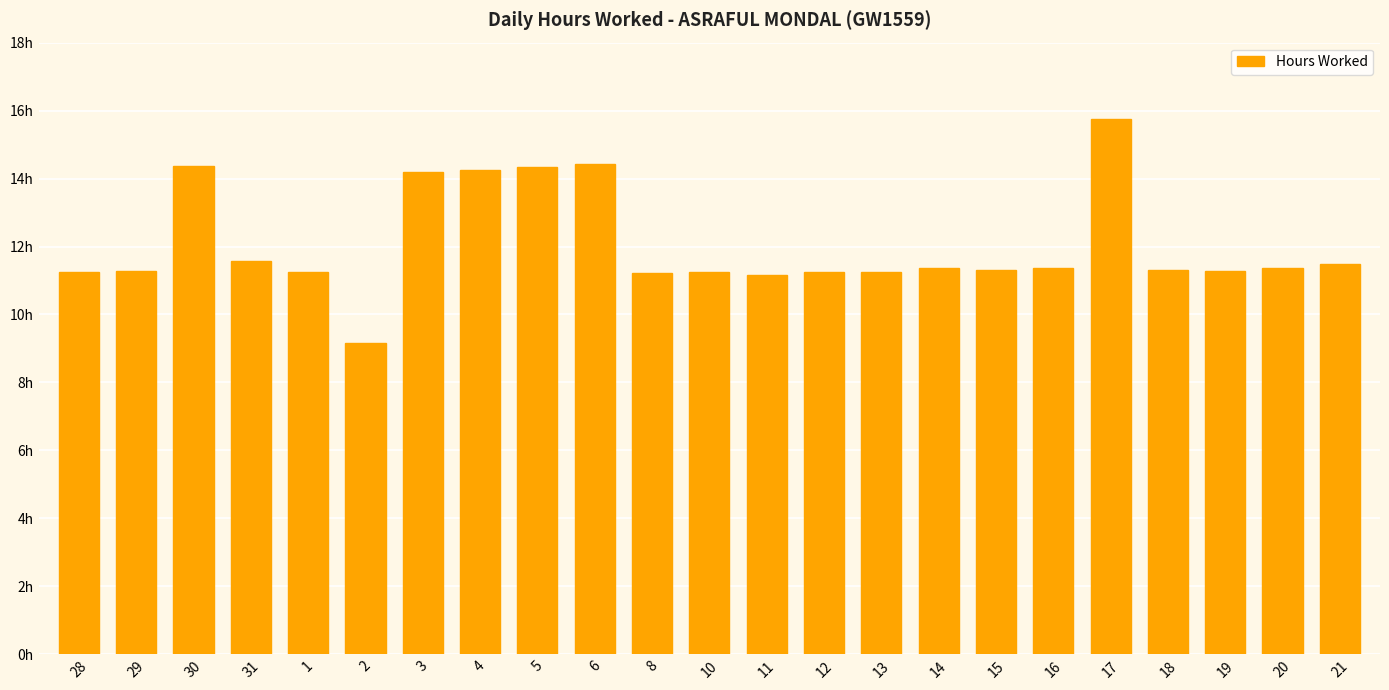

Which has a higher value, 3 or 18?

3